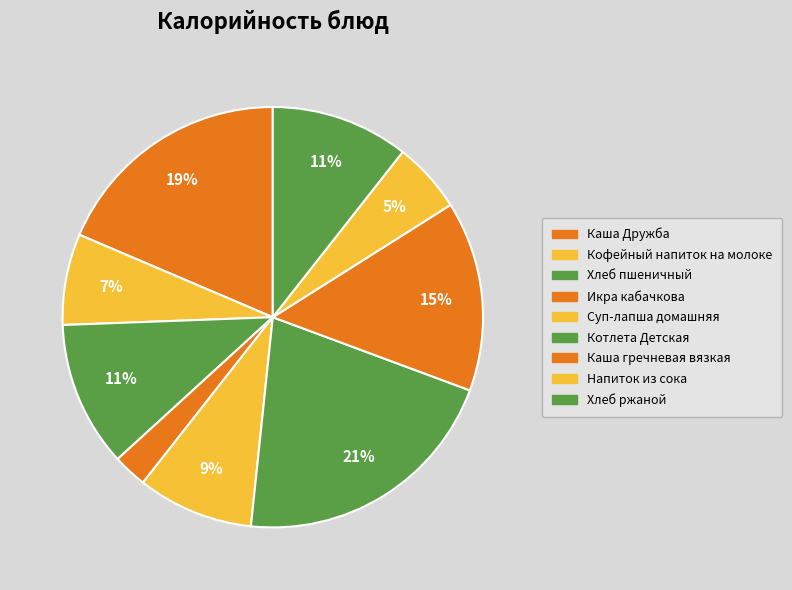

What is the largest slice in the pie chart?

Котлета Детская